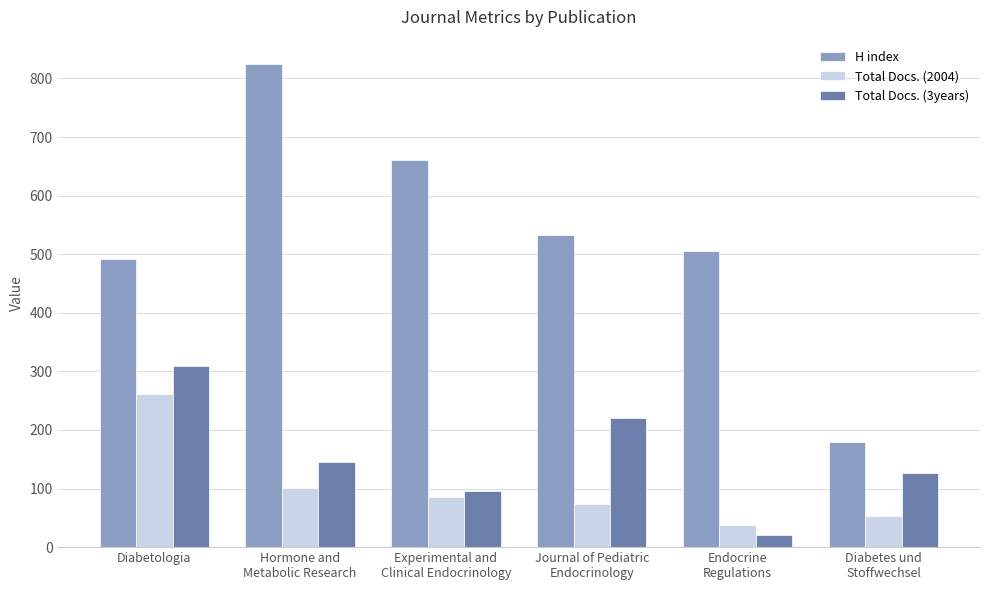

The value of H index at Journal of Pediatric
Endocrinology is 915. True or false?

False